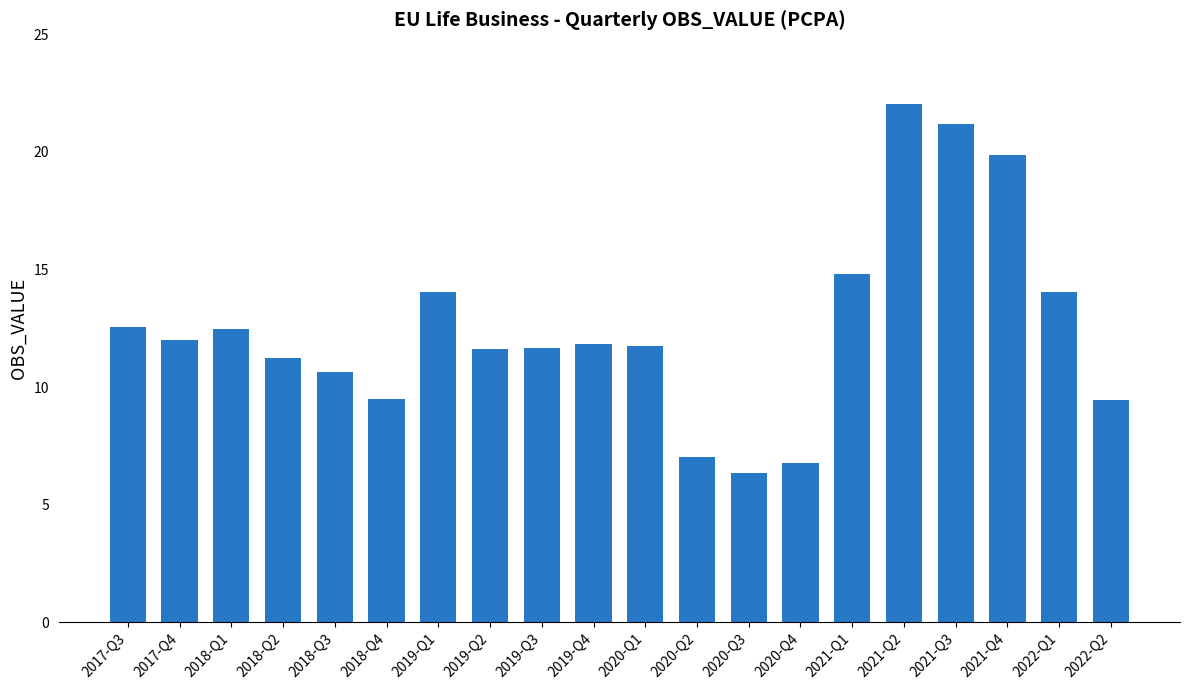

What is the average value?

12.5